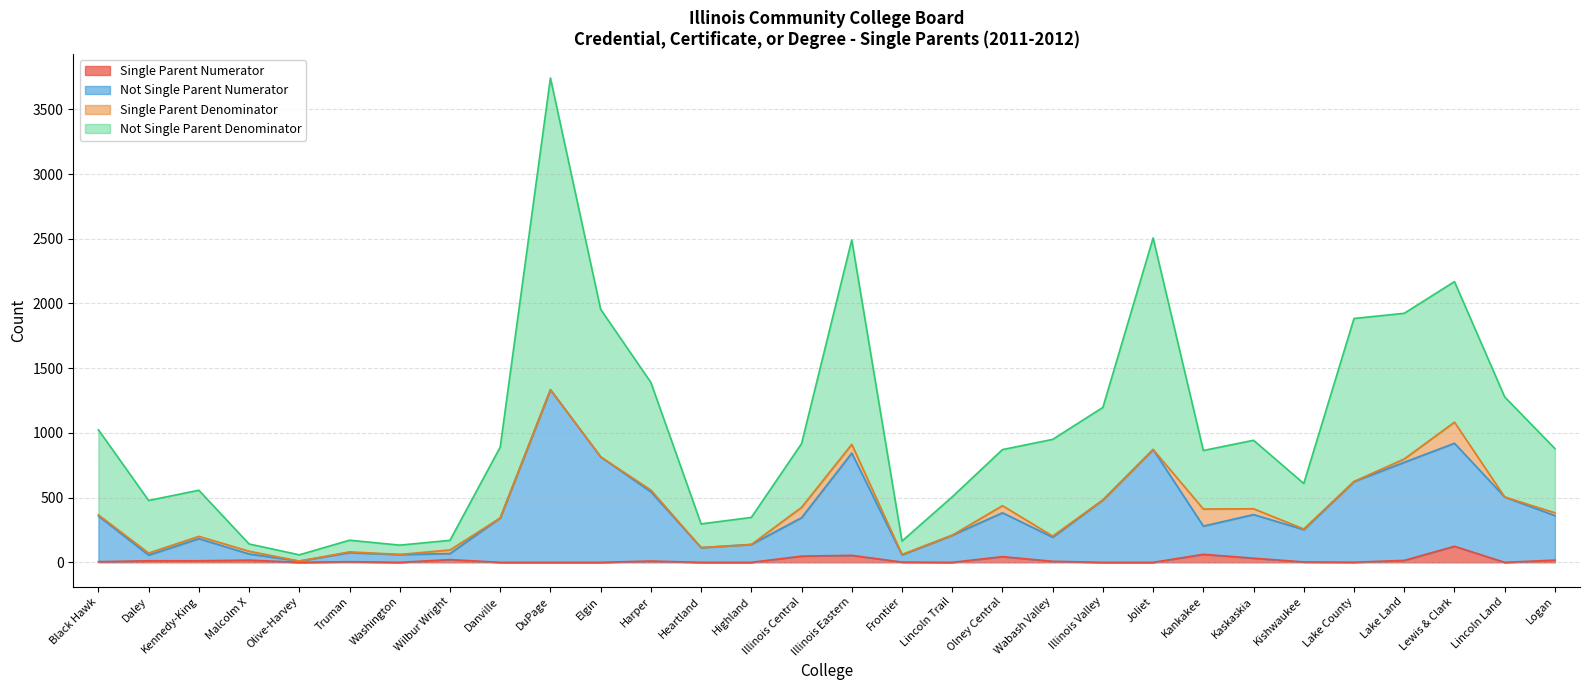

The Not Single Parent Numerator series shows 194 at Wabash Valley. True or false?

True